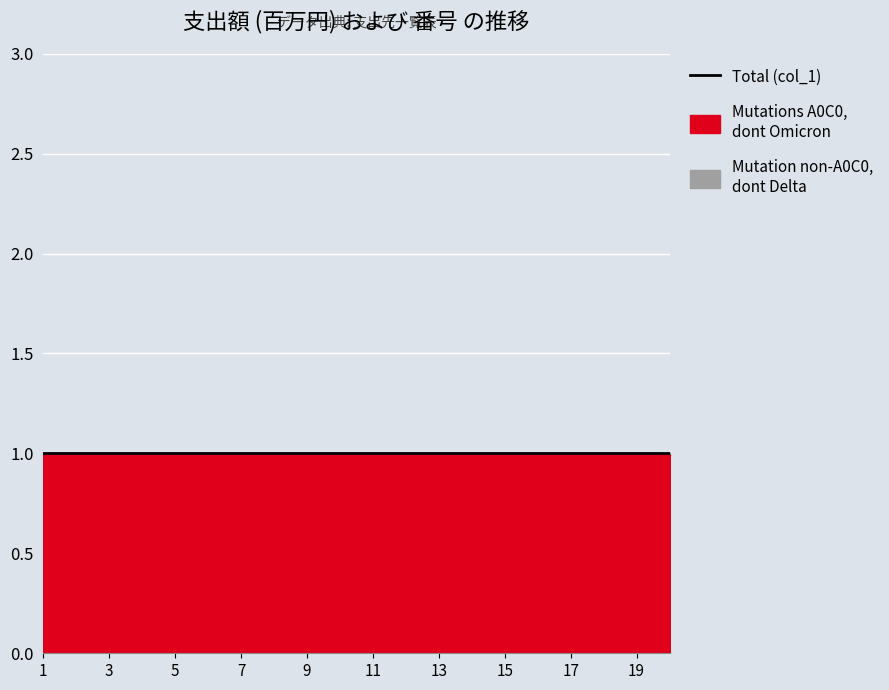

What is the total value across all series at 18?

1